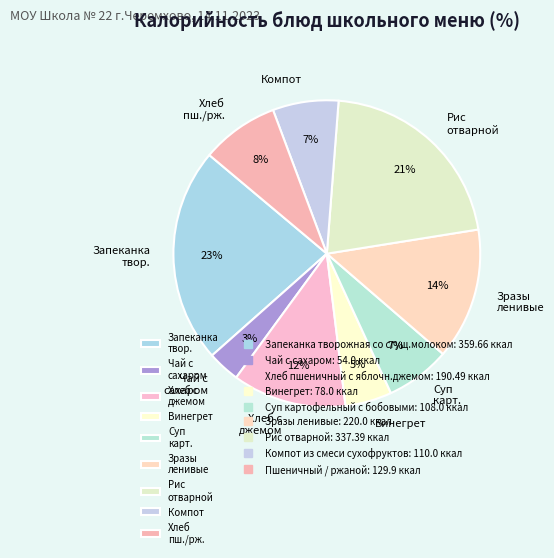

Combined, do Чай с сахаром and Запеканка твор. account for over 50%?

No